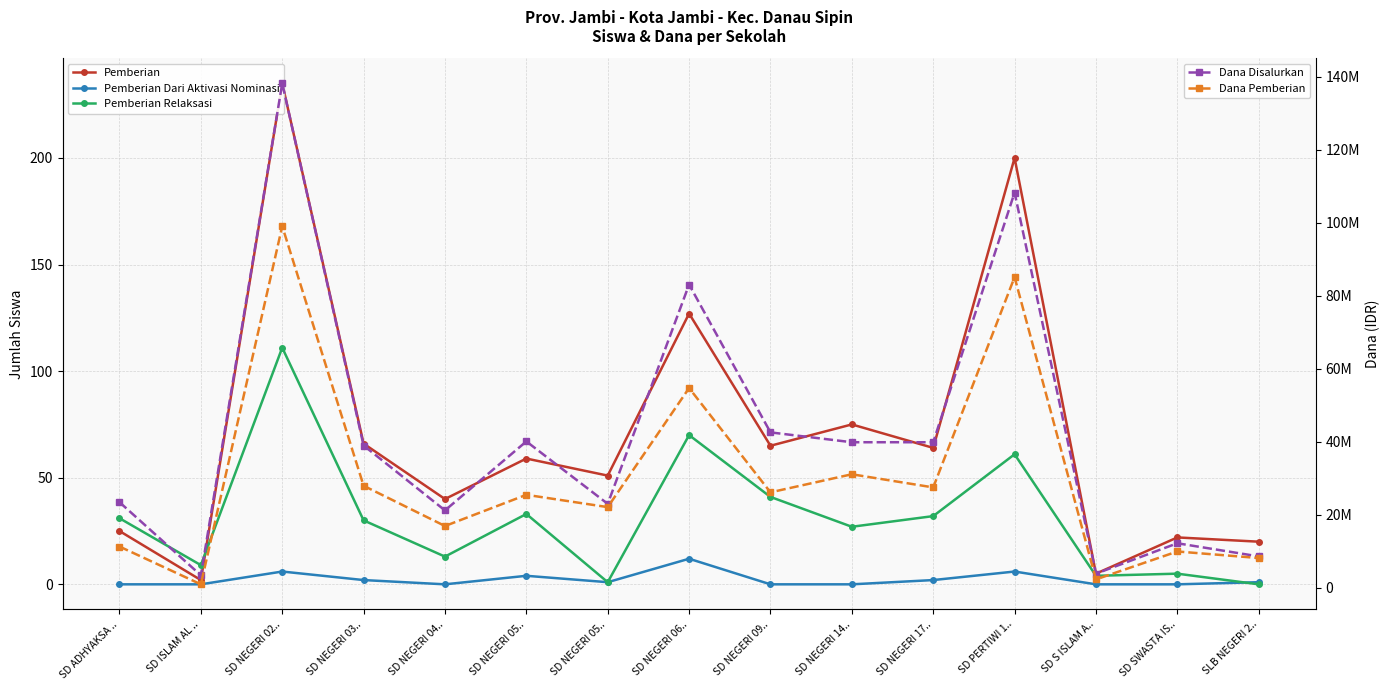

How many values in the Pemberian Relaksasi series exceed 30?

7